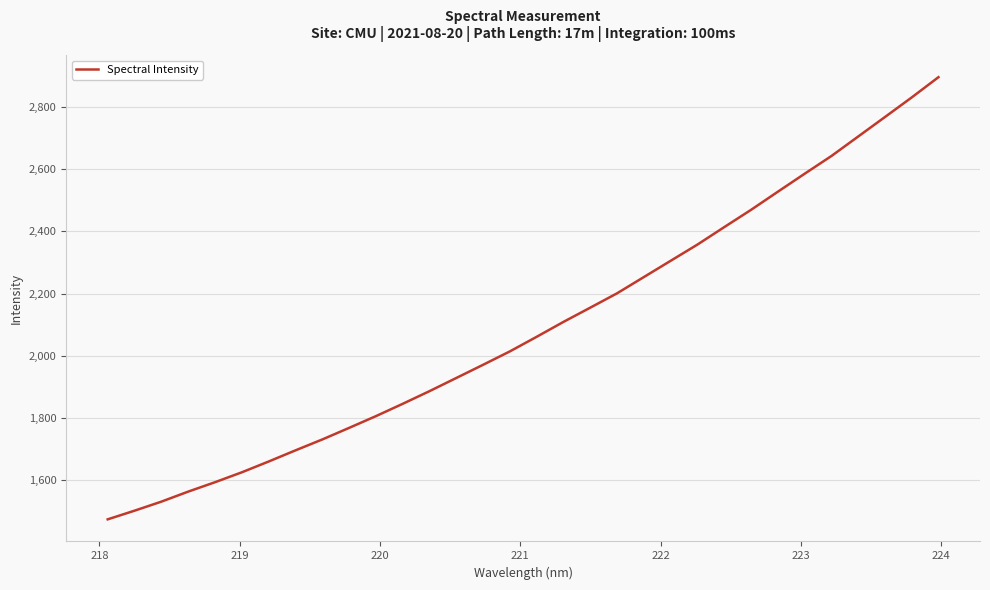

True or false: there are more than 1 points higher than both neighbors.

False